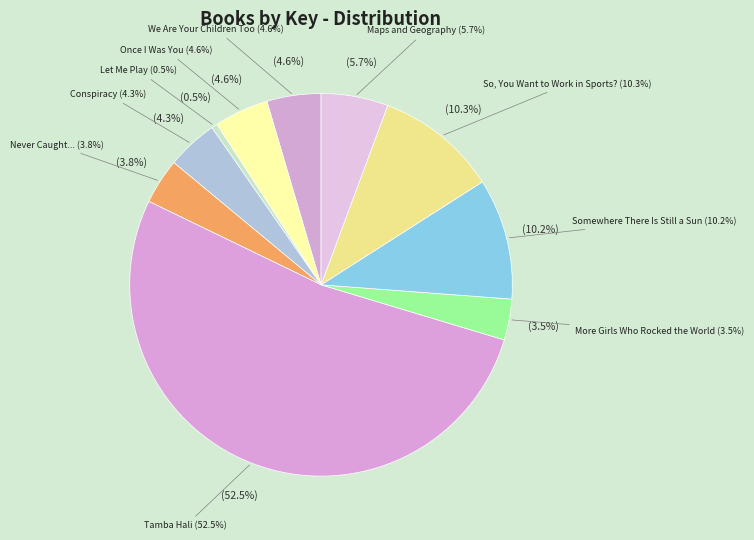

Which has a higher value, Maps and Geography or Once I Was You?

Maps and Geography